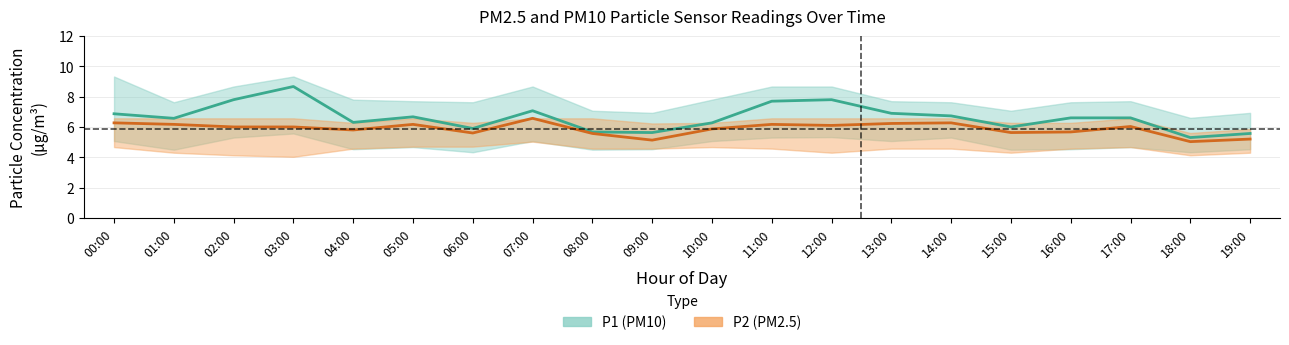

What is the maximum value shown in the chart?

8.7